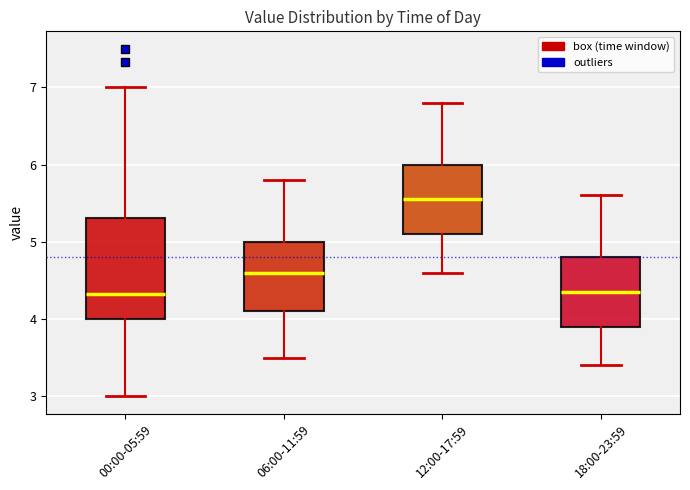

Comparing the boxes themselves (not the whiskers), which one is the tallest?

00:00-05:59